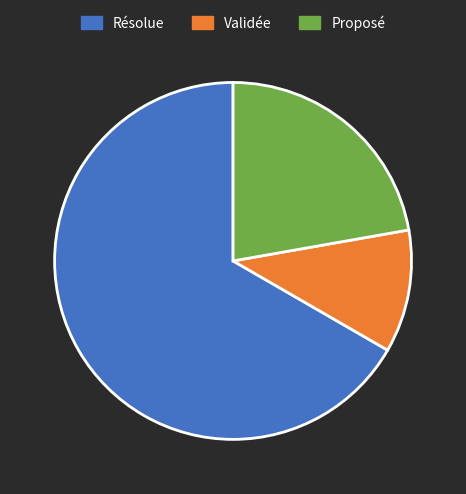

Which category accounts for the majority?

Résolue